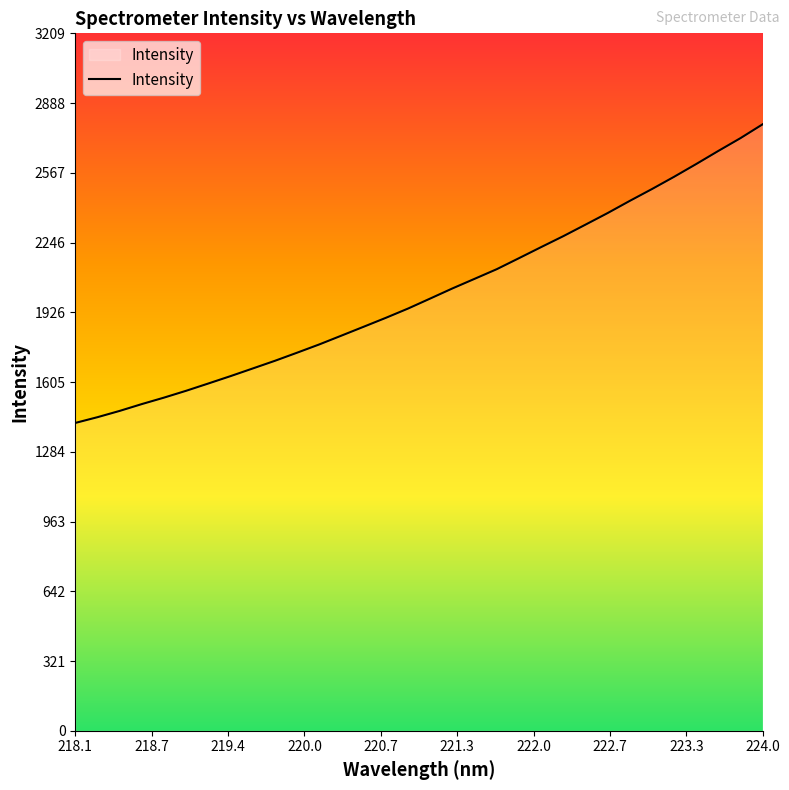

What is the maximum value shown in the chart?

2790.6